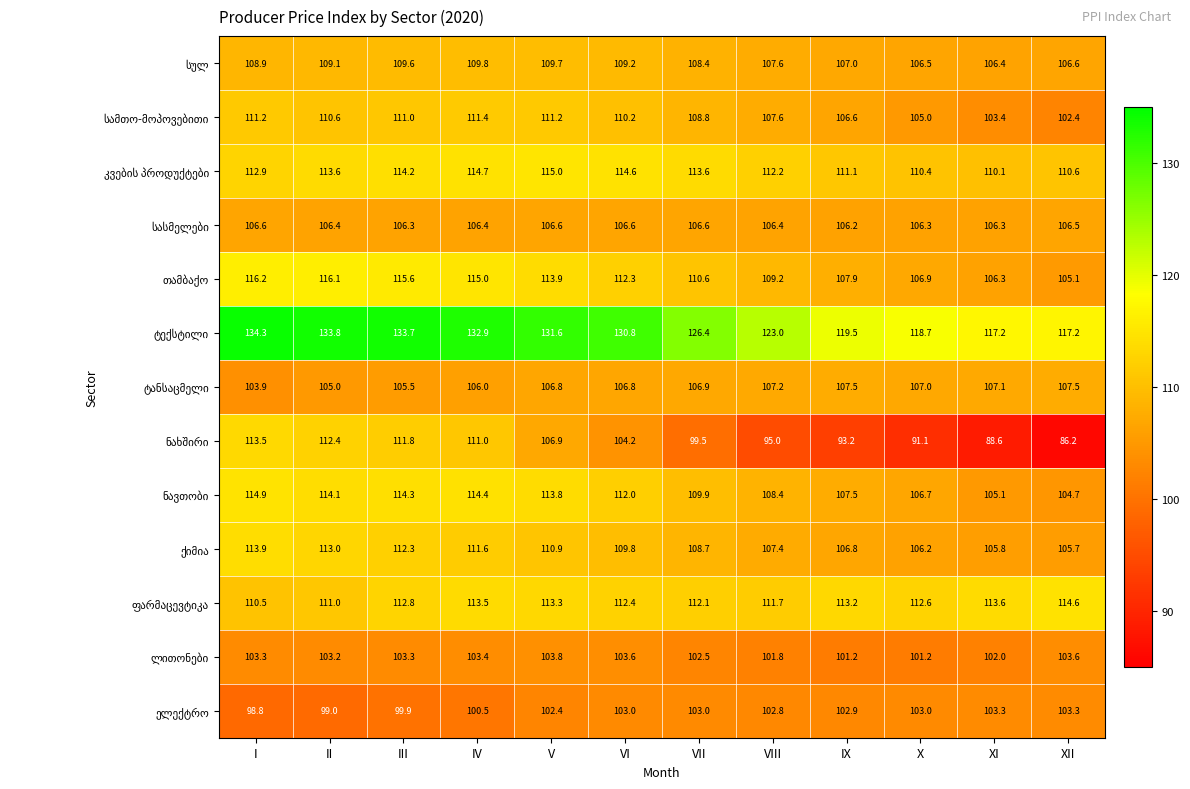

What is the greatest value displayed?

134.3